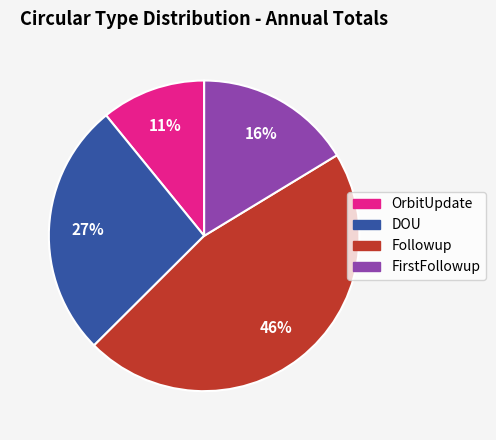

Is there any slice that represents more than half of the pie?

No